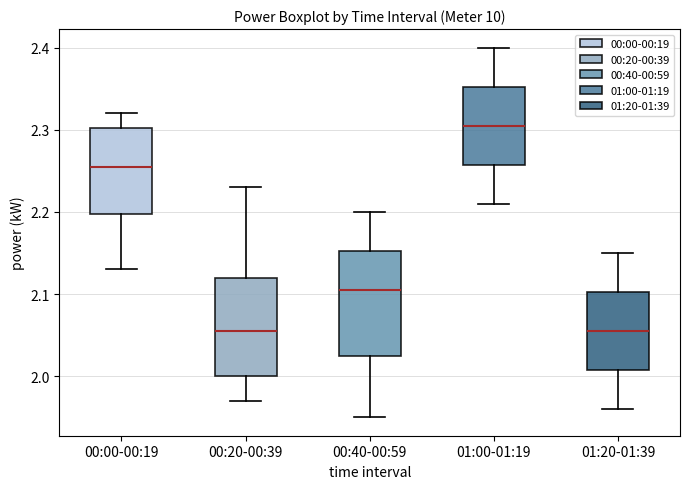

Which box's median line is the highest?

01:00-01:19